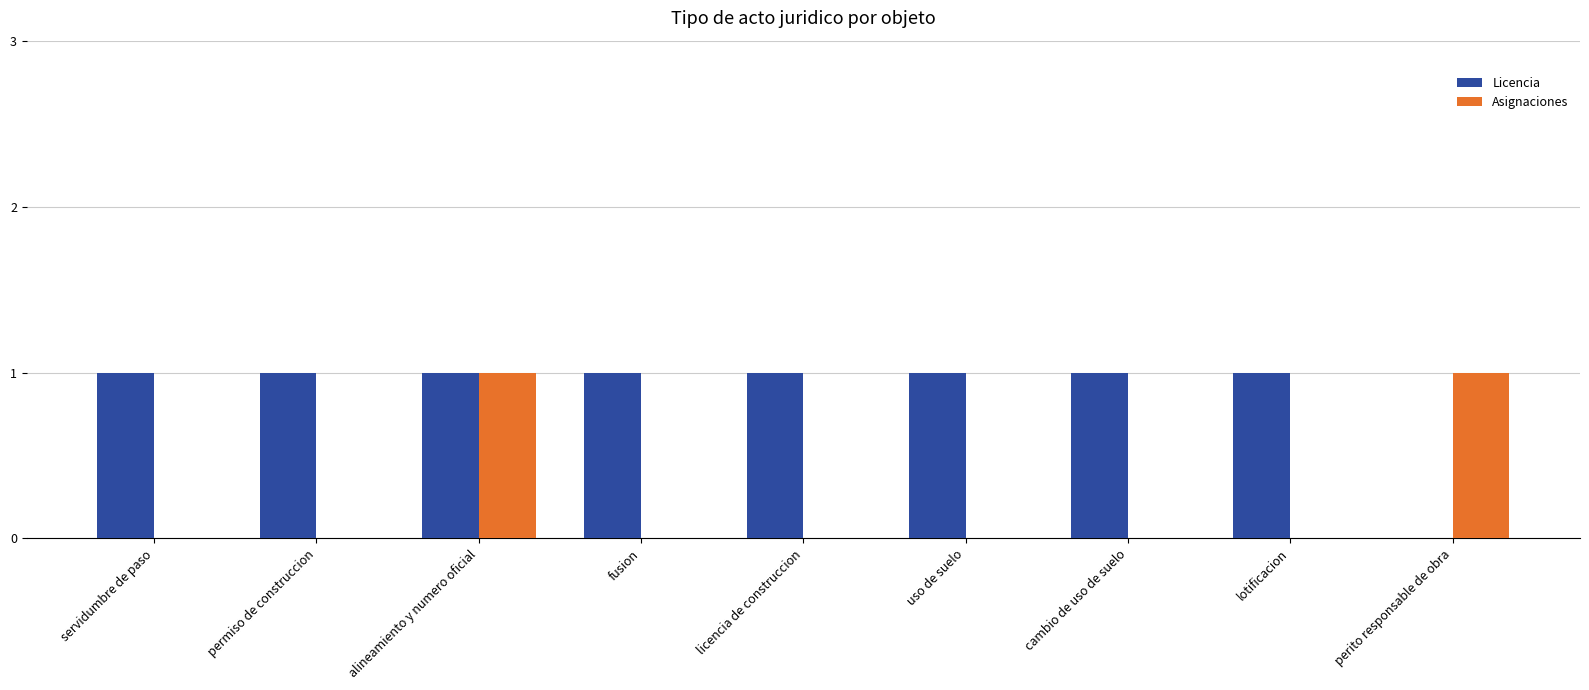

Reading left to right, list all the values displayed in this chart.

Licencia: 1	1	1	1	1	1	1	1	0
Asignaciones: 0	0	1	0	0	0	0	0	1